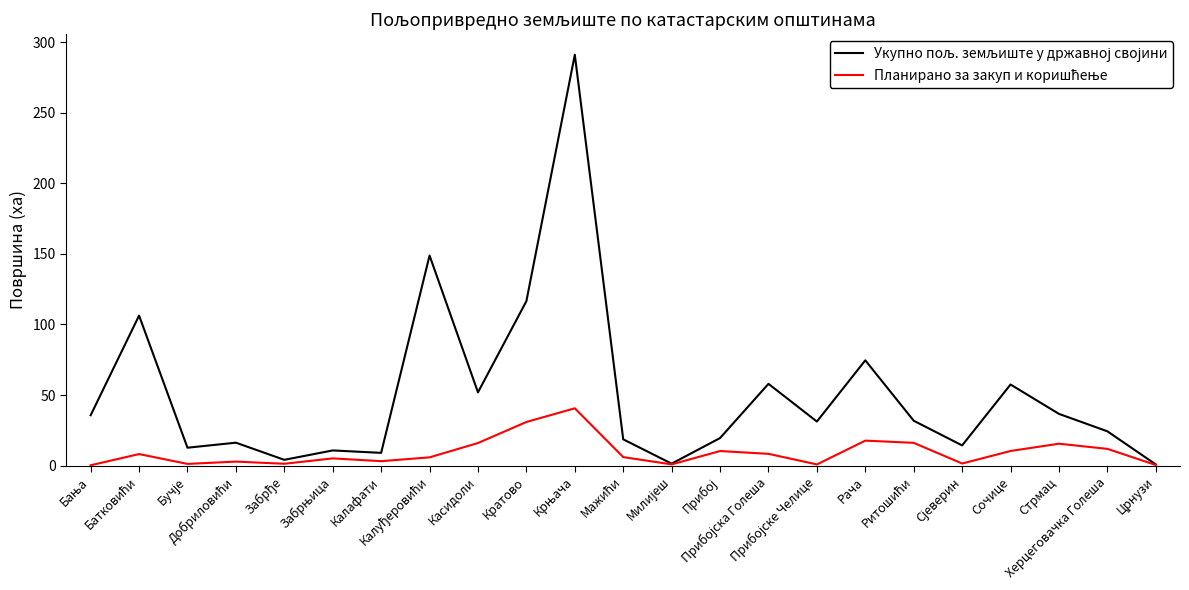

What is the difference between the second highest and second lowest values in the Укупно пољ. земљиште у државној својини series?

147.4